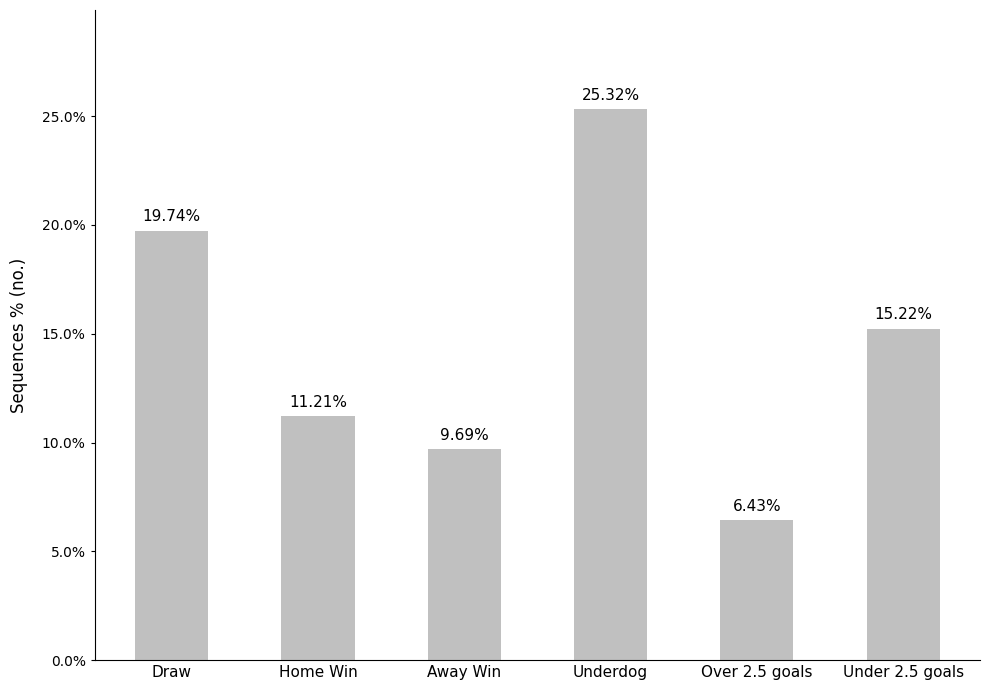

What is the label of the 2nd bar from the left?

Home Win